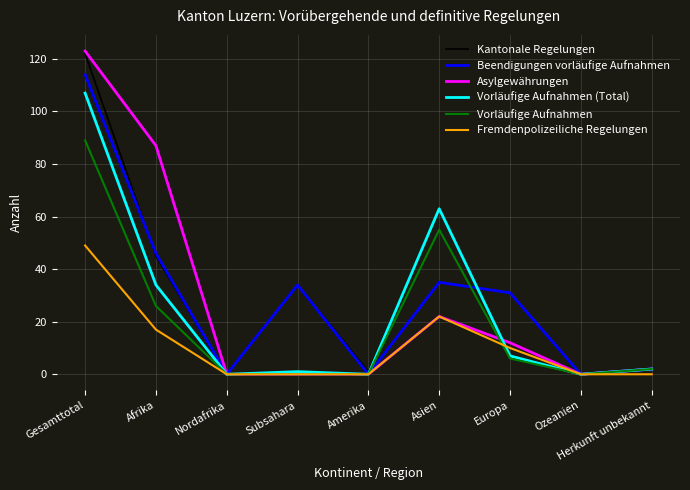

At which category is the sum across all series the highest?

Gesamttotal